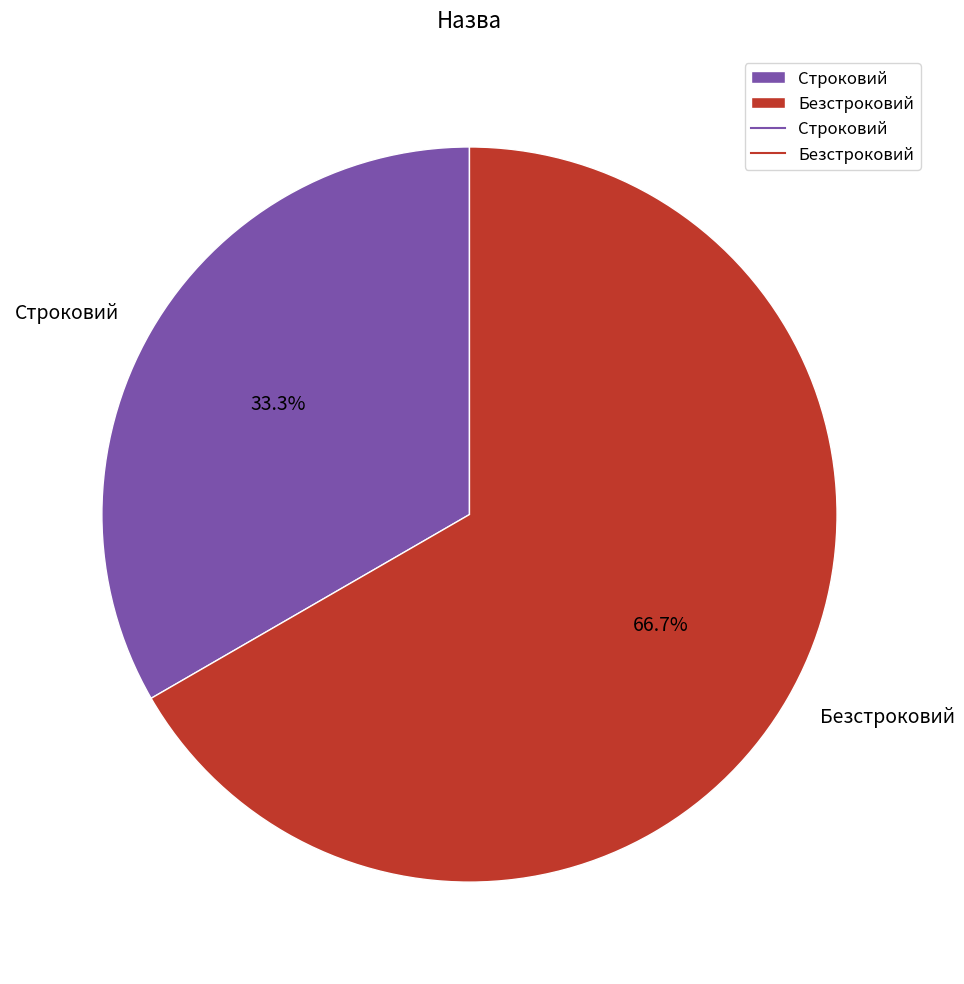

Which has a higher value, Безстроковий or Строковий?

Безстроковий